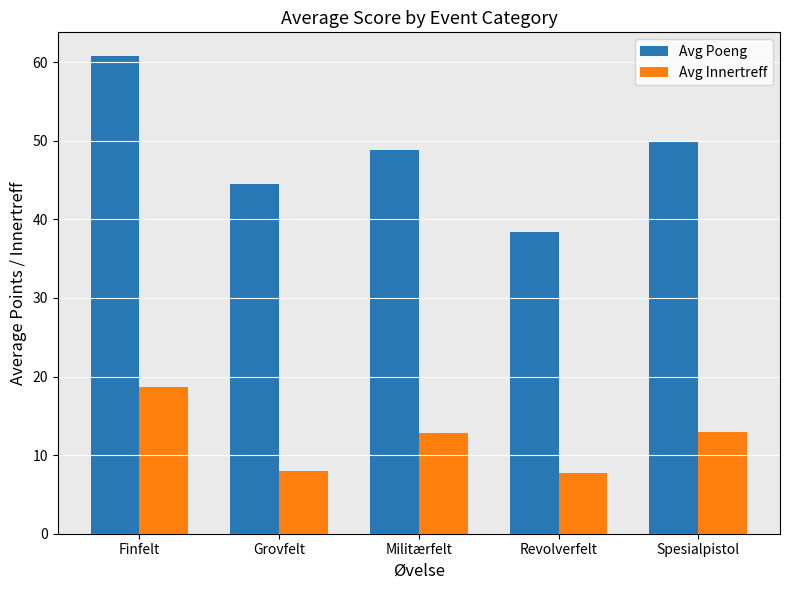

What is the approximate value of Avg Poeng at Militærfelt?

48.8